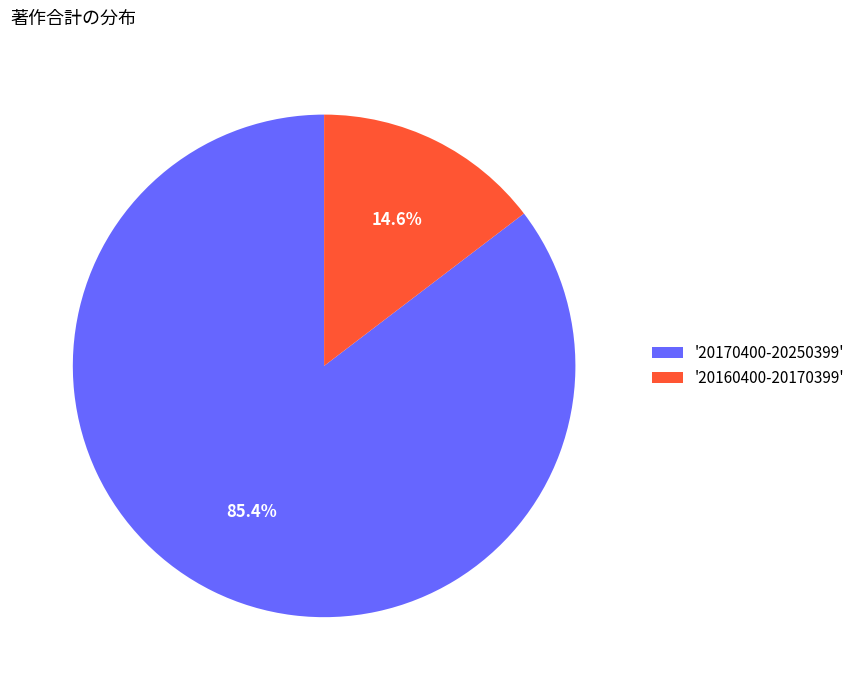

Does '20160400-20170399' represent more than half of the total?

No